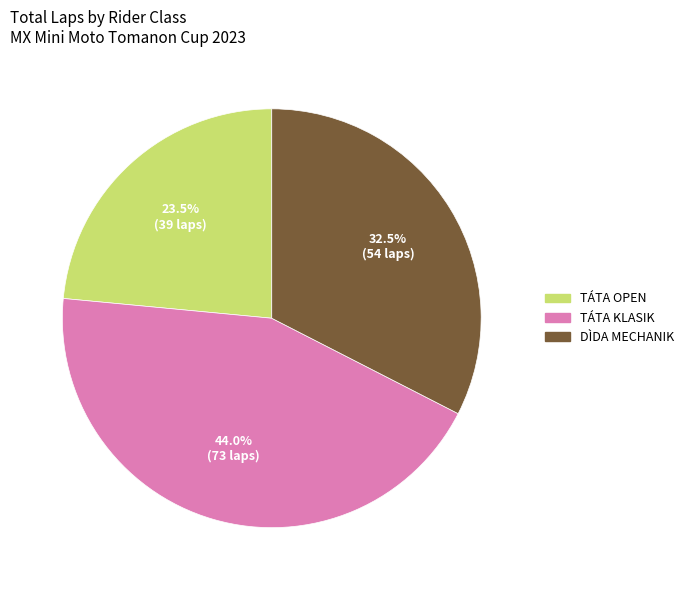

What is the total percentage of DÌDA MECHANIK and TÁTA KLASIK?

76.5%